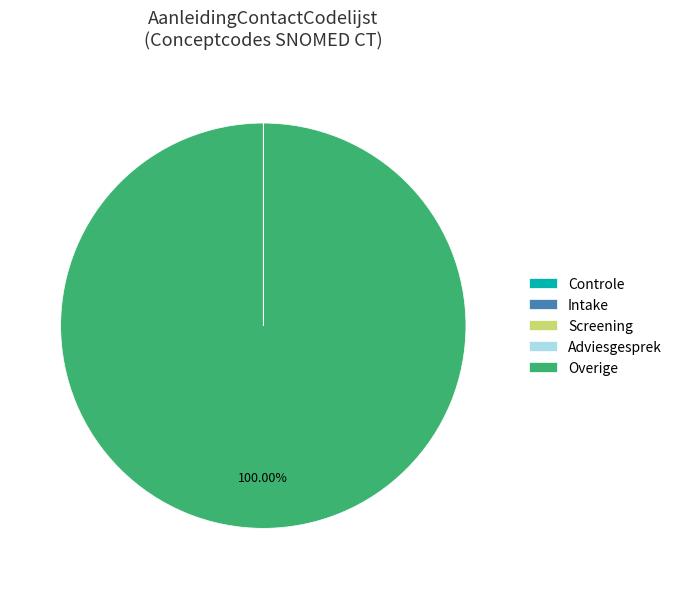

What is the largest slice in the pie chart?

Overige